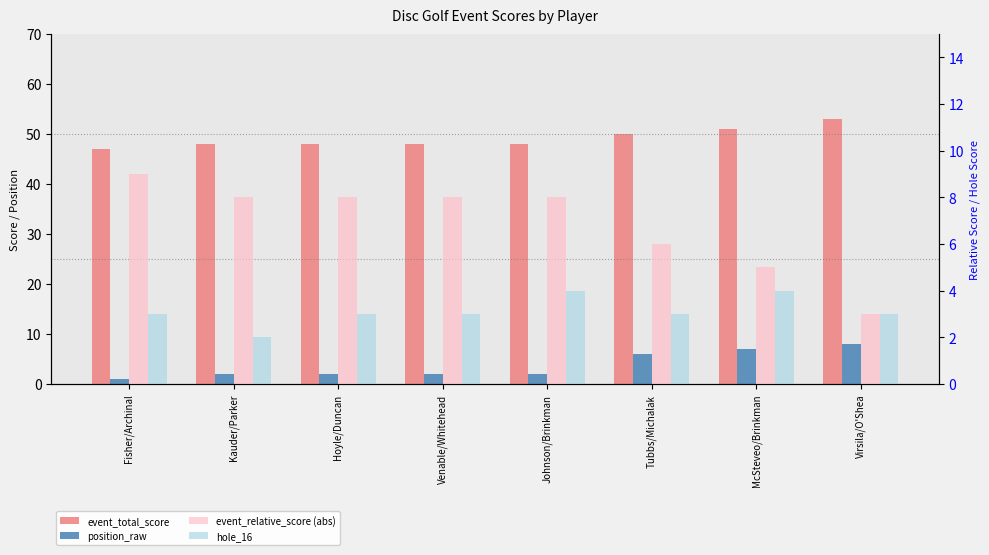

What is the difference between the maximum and minimum values in the event_total_score series?

6